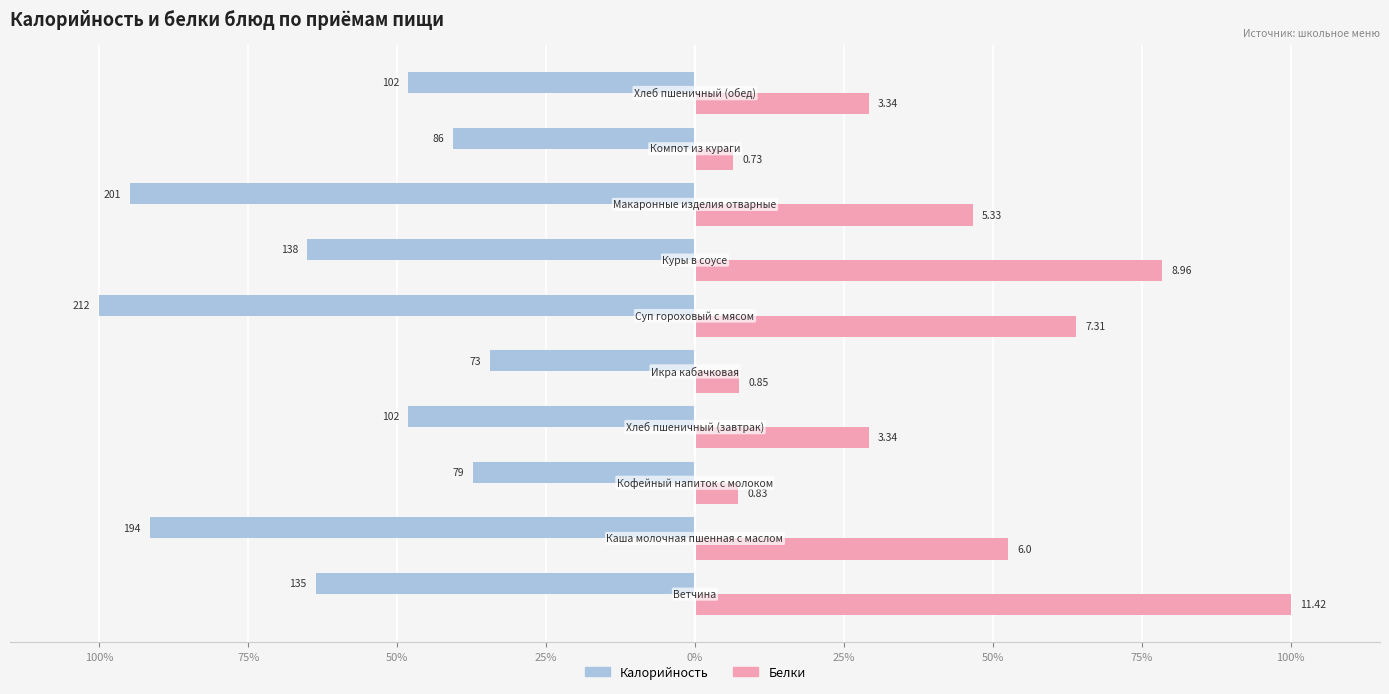

What are all the series names shown in the legend?

Калорийность, Белки